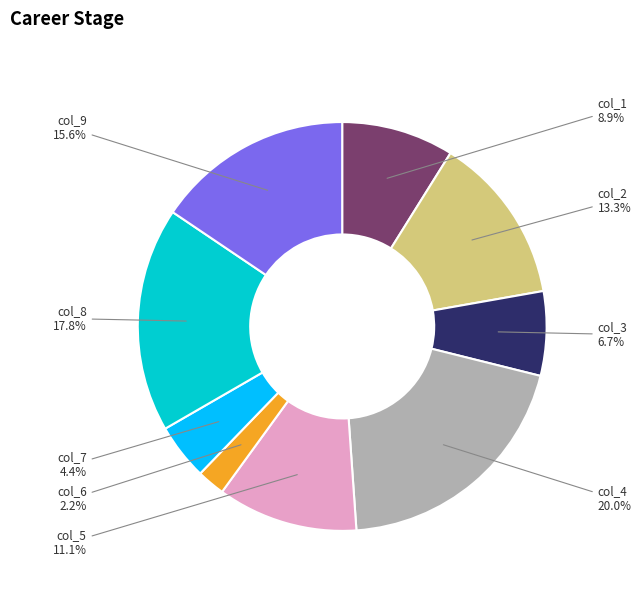

Which has a higher value, col_1 or col_5?

col_5